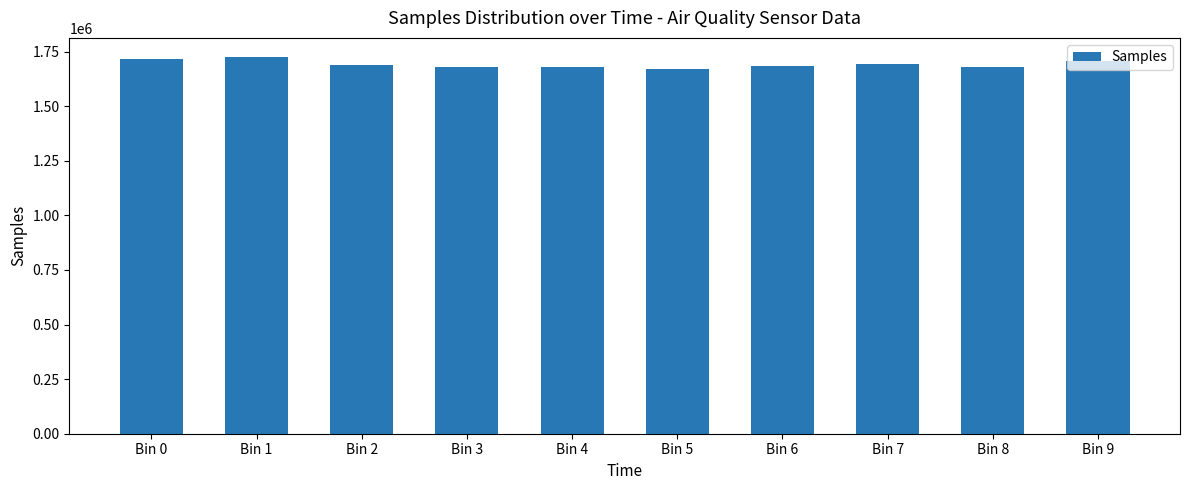

True or false: the data shows 1668867.5 at Bin 5.

True